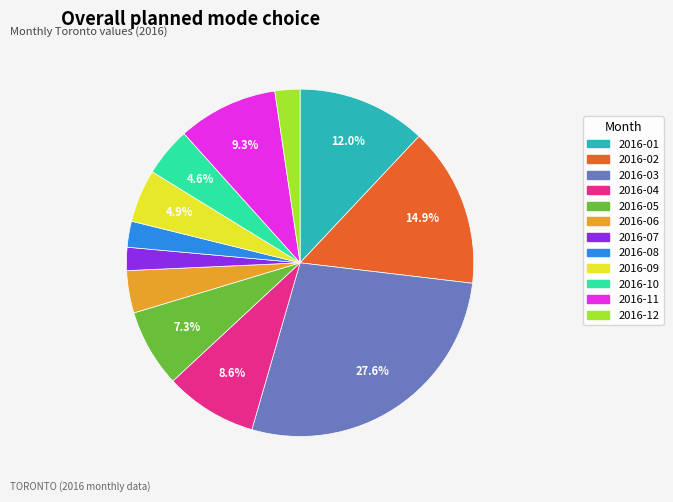

Count the number of slices in the pie.

12